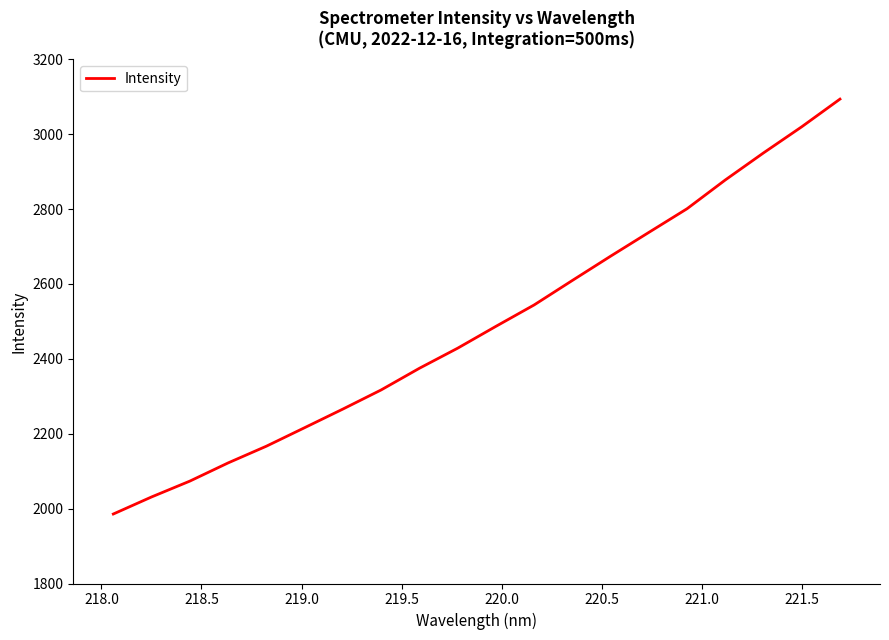

What is the difference between the maximum and minimum values?

1108.1